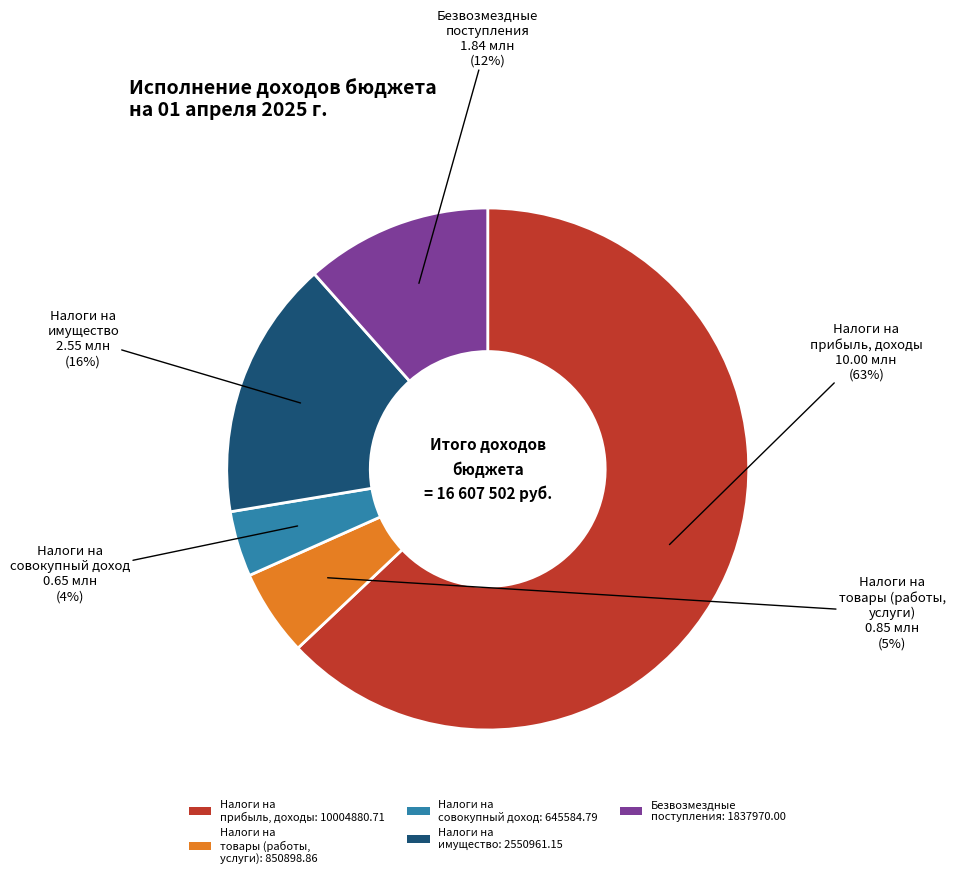

Is there a majority slice in this chart?

Yes